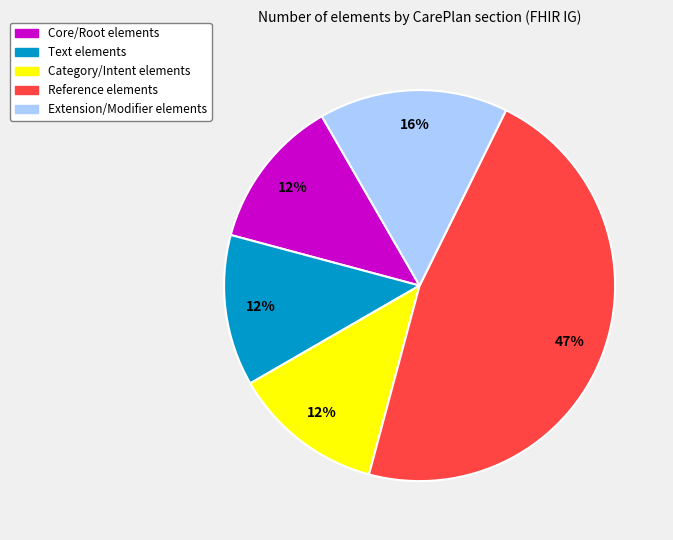

To the nearest percent, what is the average slice percentage?

20%